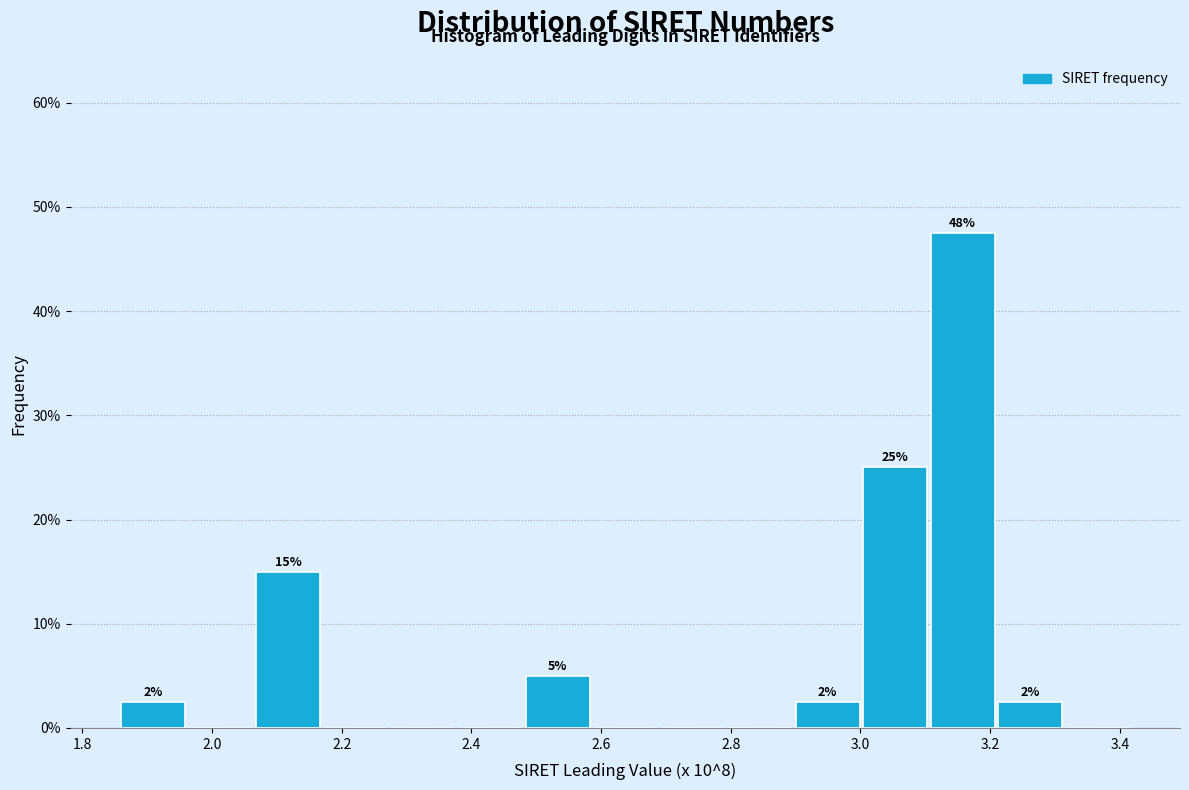

Which range on the x-axis has the tallest bar?

3.10 to 3.20